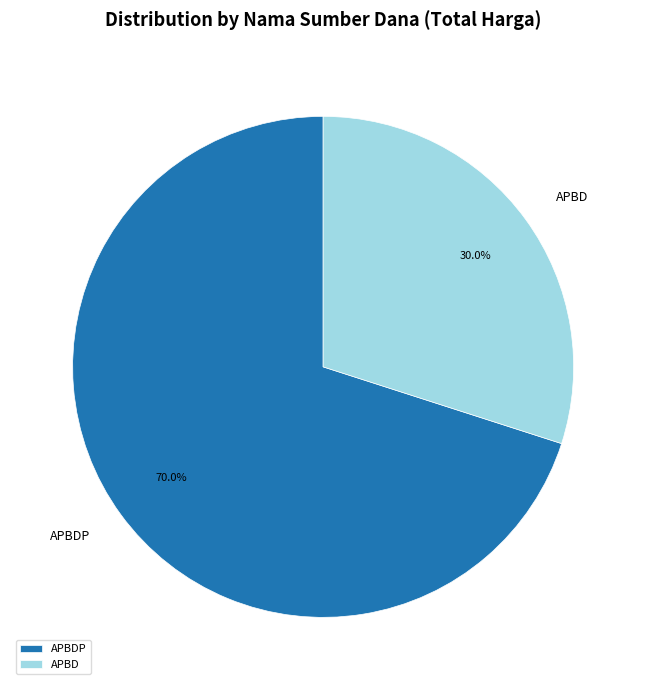

What percentage is the APBD slice, to the nearest percent?

30%